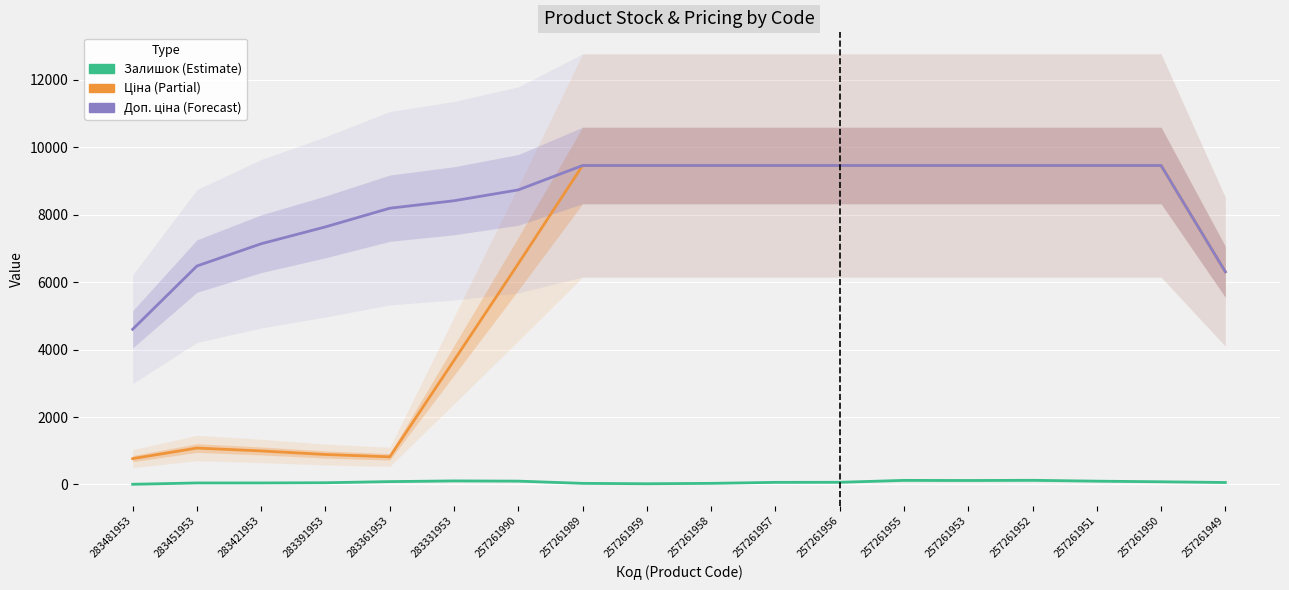

What is the total value across all series at 257261953?

19035.8